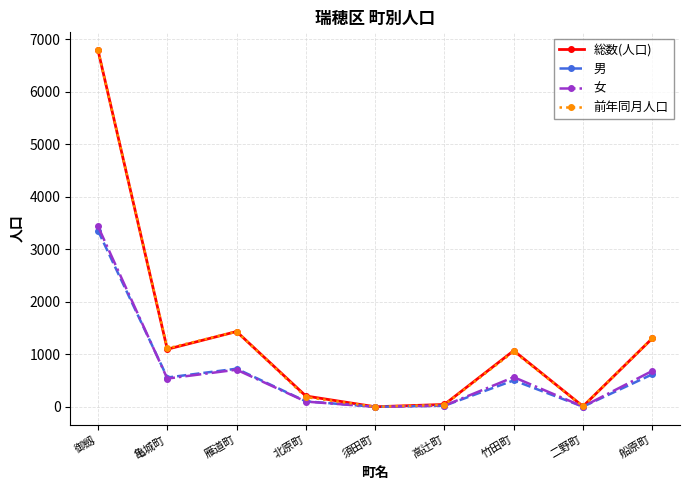

What is the difference between the highest and lowest values at 船原町?

690